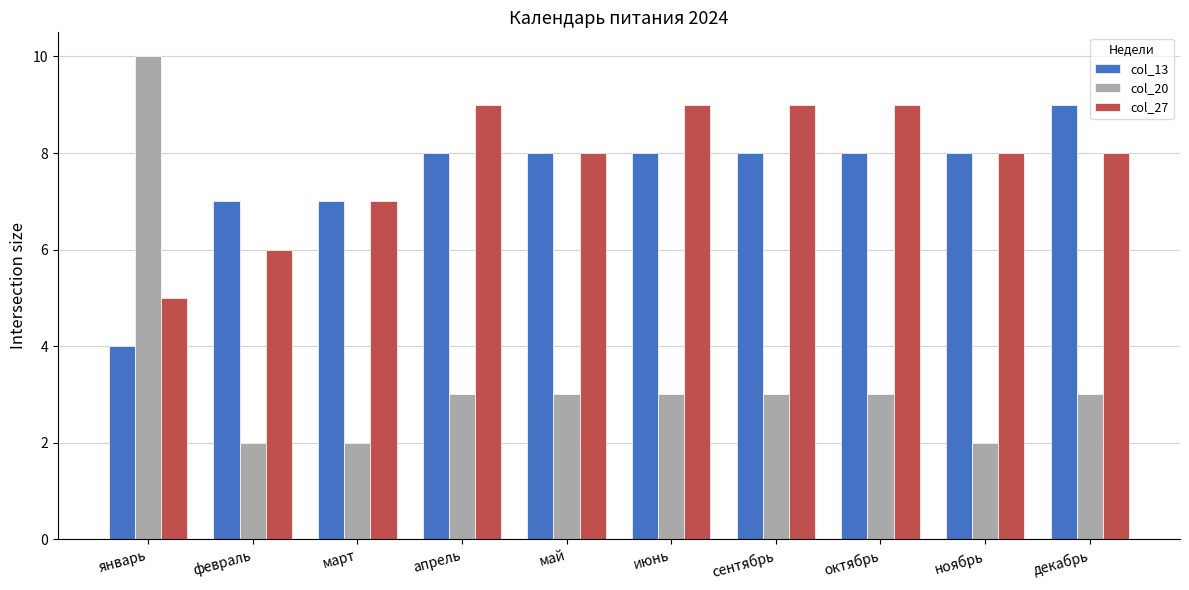

What is the total value across all series at март?

16